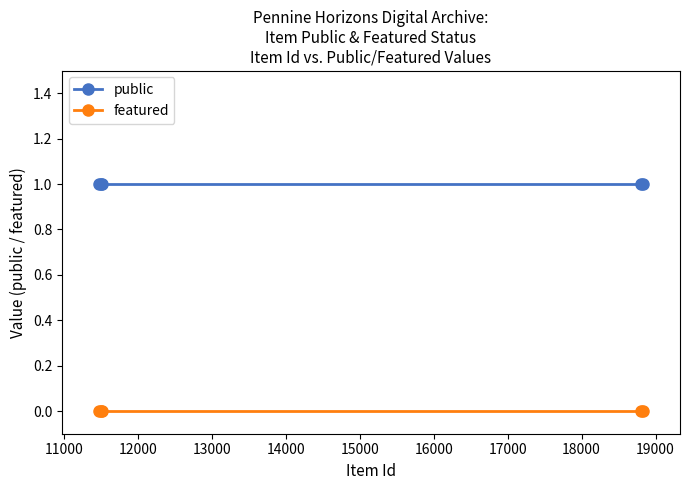

True or false: public and featured cross at least once.

False